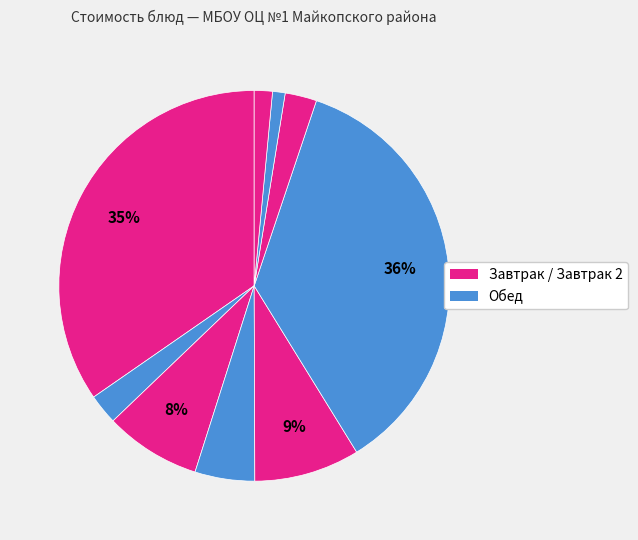

Is there a majority slice in this chart?

No